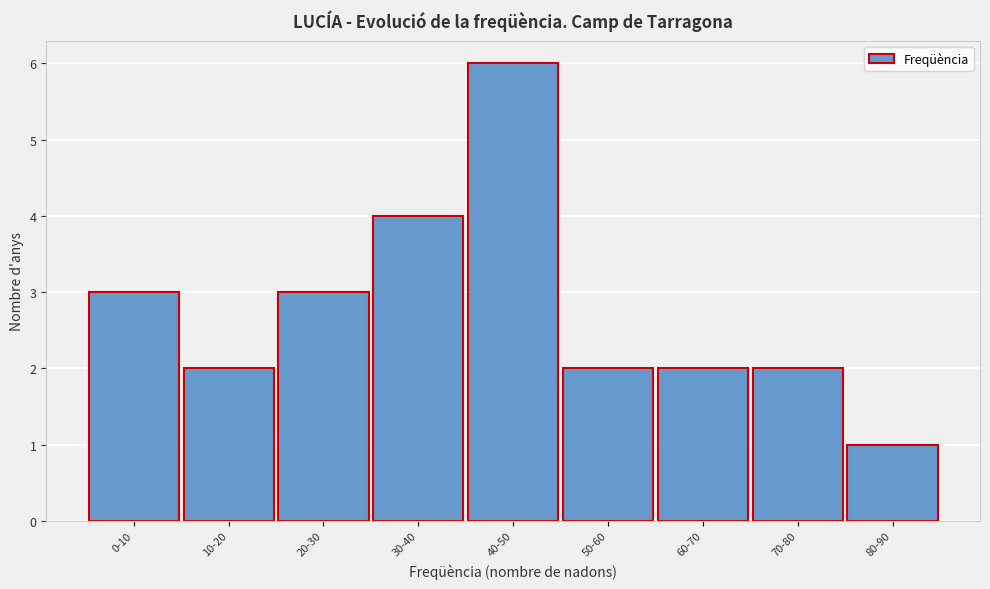

Reading left to right, list all the values displayed in this chart.

3	2	3	4	6	2	2	2	1